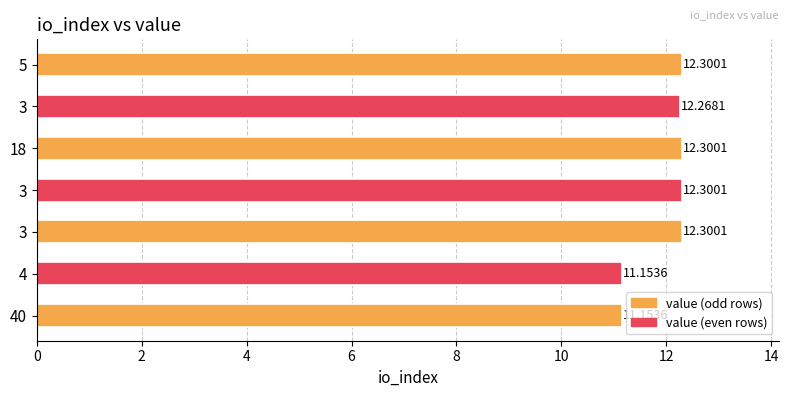

How many data points does each series have?

7